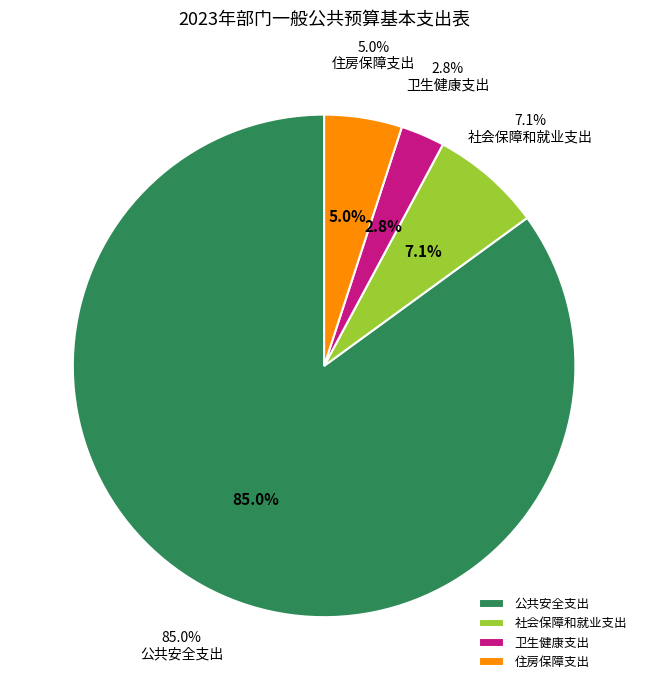

Which has a higher value, 住房保障支出 or 卫生健康支出?

住房保障支出